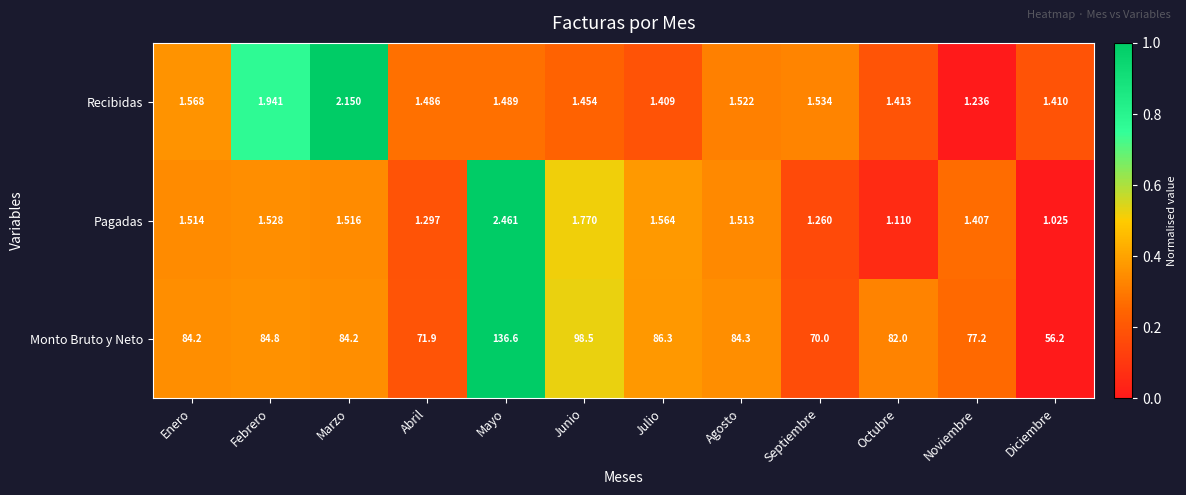

Which label corresponds to the largest value in the chart?

Mayo